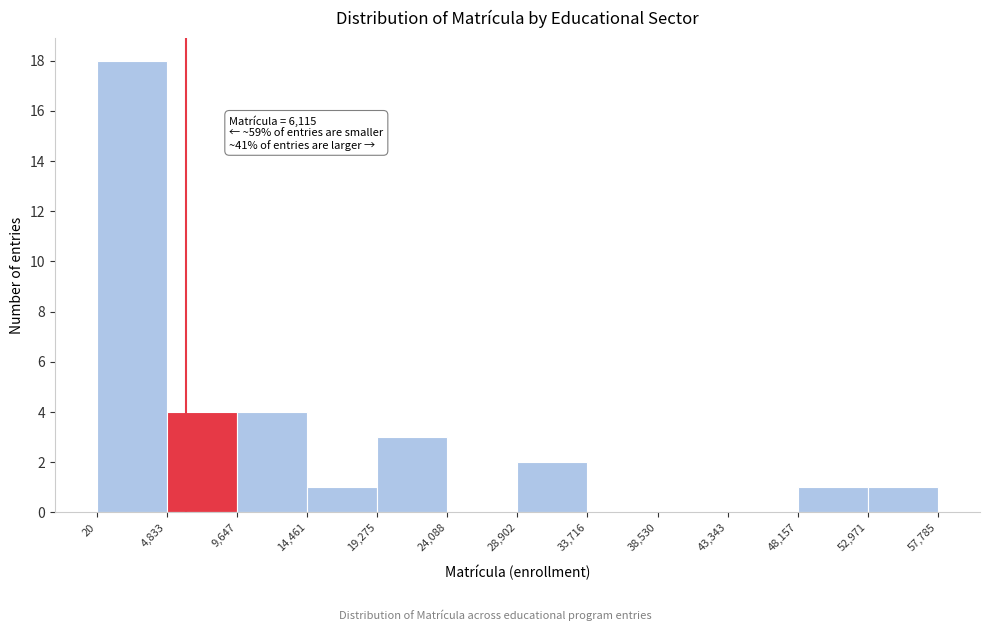

Which range on the x-axis has the tallest bar?

20 to 4,833